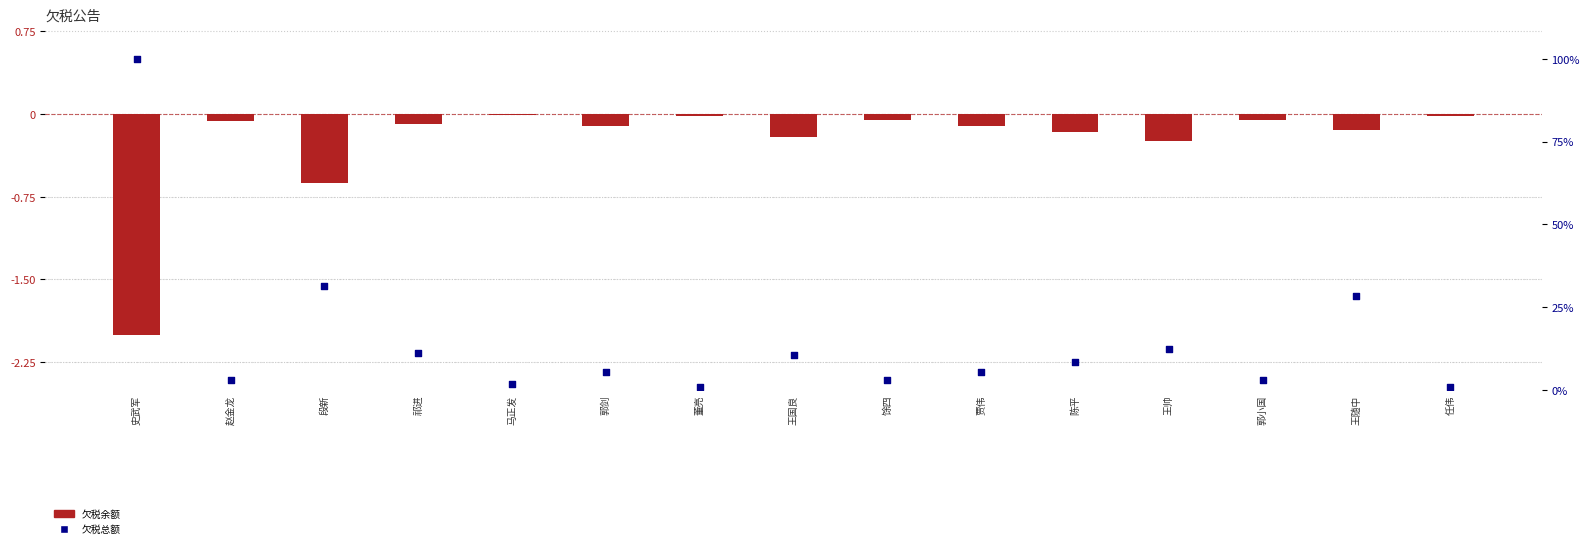

Which series has the largest total across all categories?

欠税总额